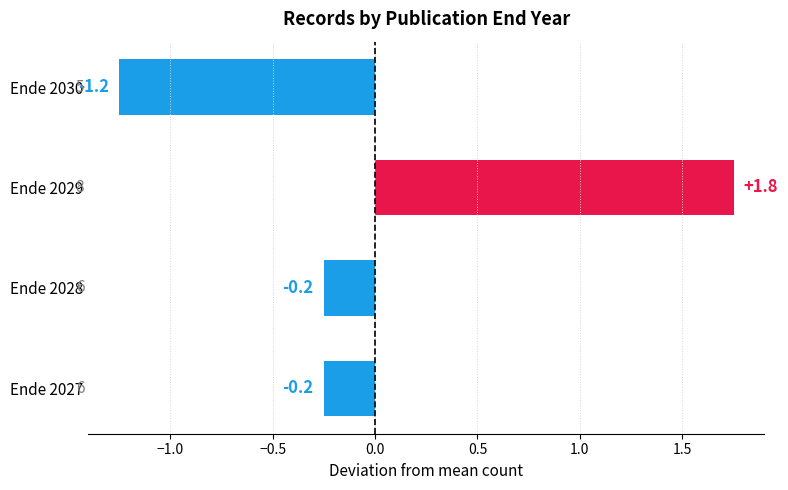

What is the change in value from Ende 2028 to Ende 2029?

+2.0